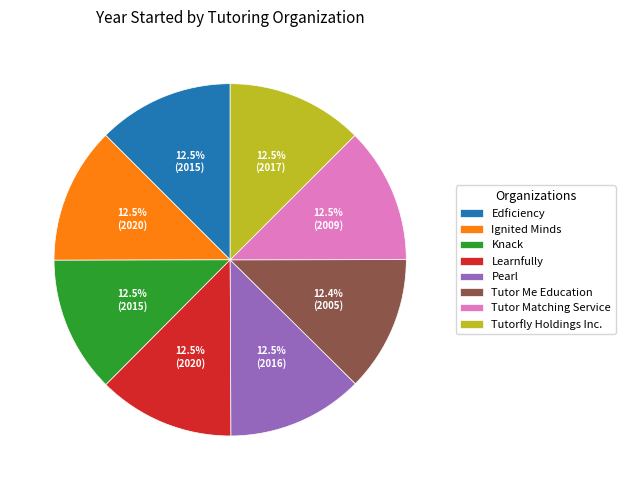

Is Ignited Minds the majority of the pie?

No